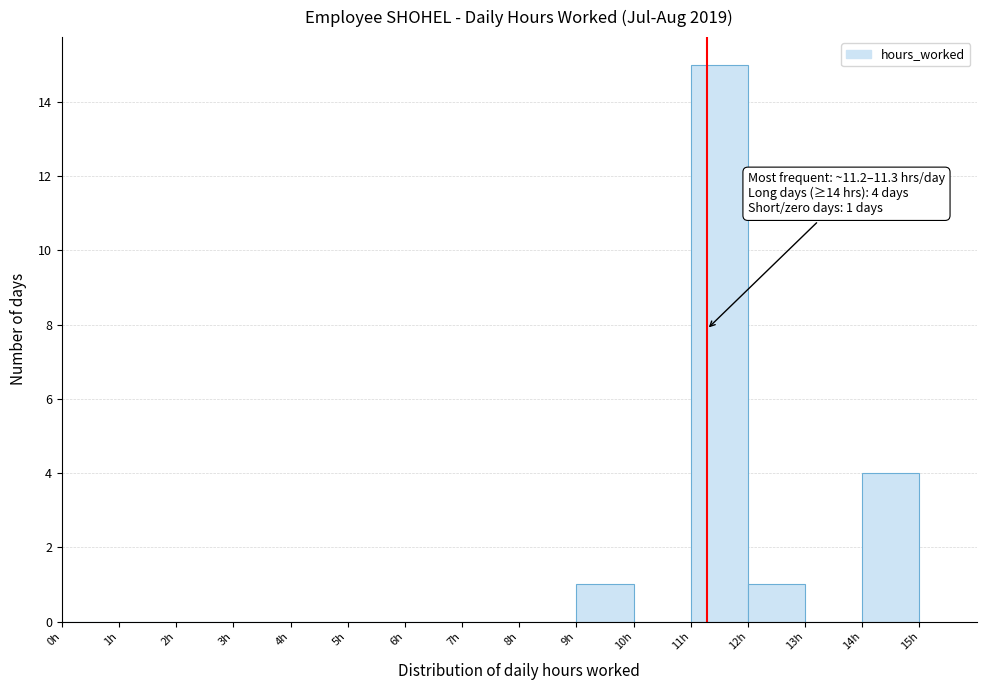

Which range on the x-axis has the tallest bar?

11 to 12